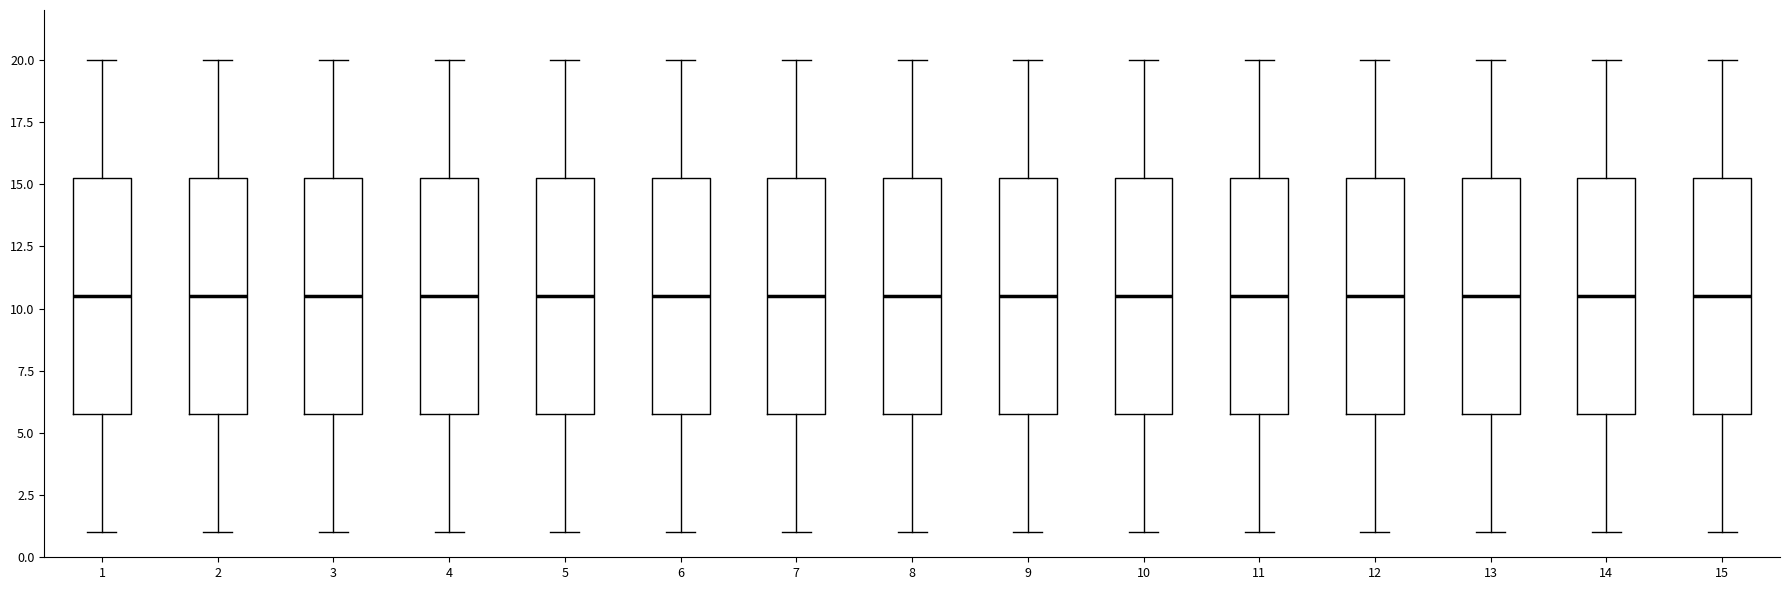

Where is the upper edge of the box at x = 11 on the y-axis? The values are not printed on the chart, so give them approximately, as read against the axis.

15.5